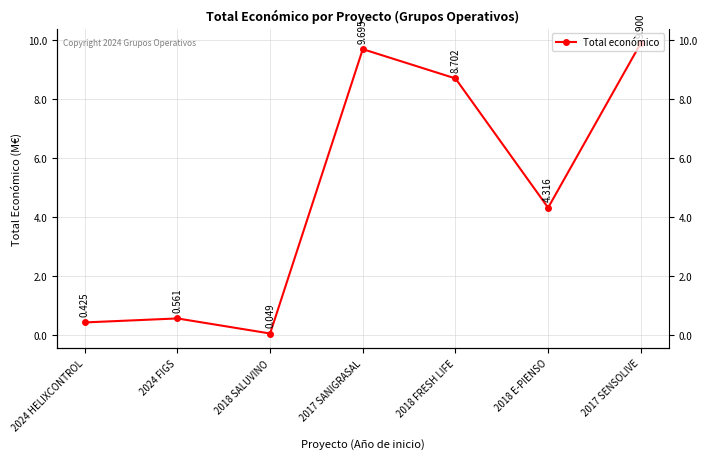

What is the change in value from 2017 SANIGRASAL to 2018 E-PIENSO?

-5378912